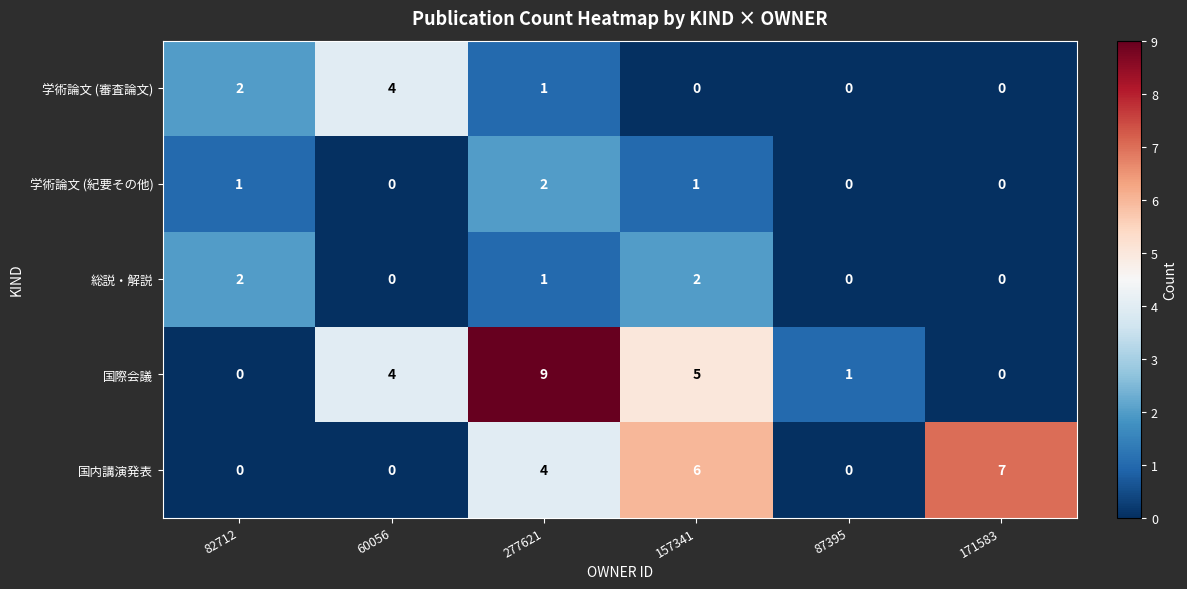

Which series has the largest range (max minus min)?

国際会議